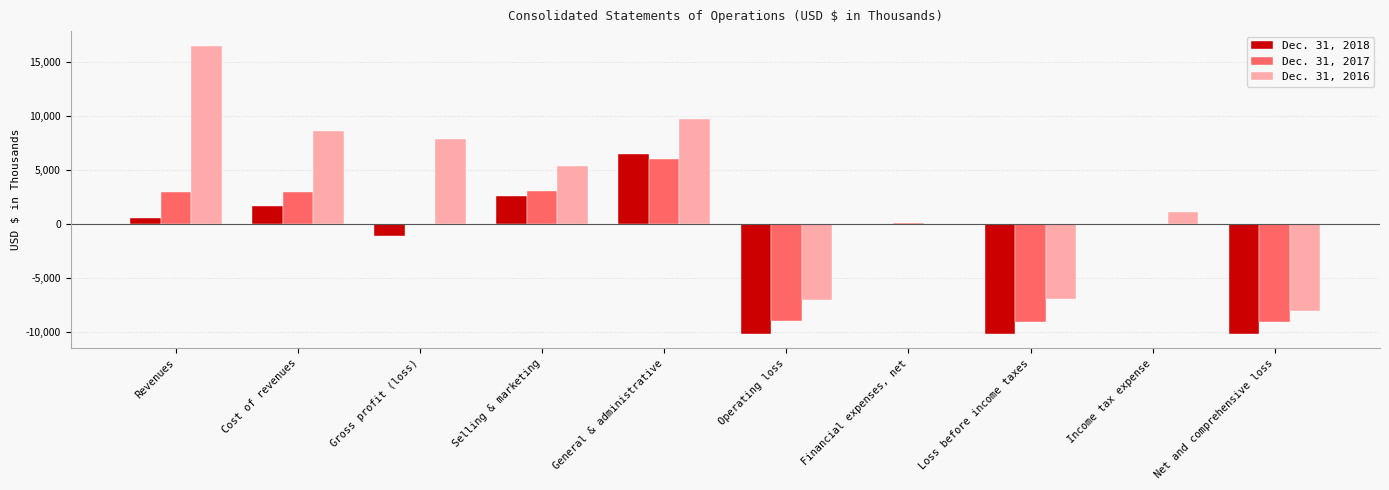

At which category is the sum across all series the highest?

General & administrative